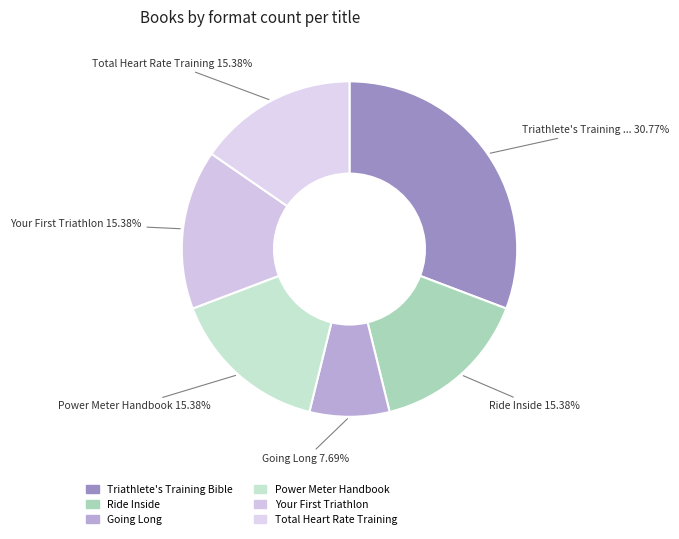

Count the number of slices in the pie.

6